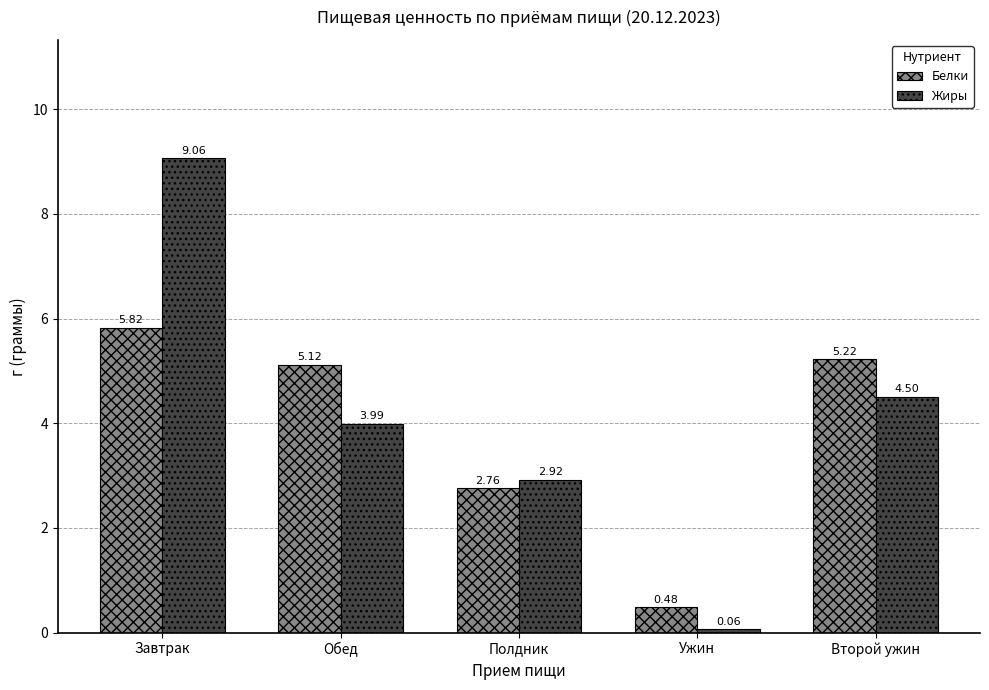

What is the sum of all Жиры values?

20.5